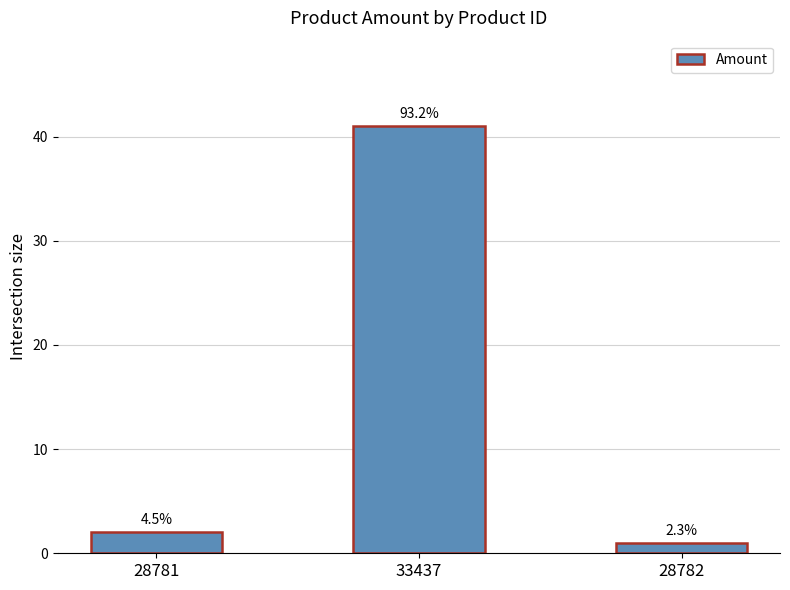

Rank the categories by value from highest to lowest.

33437, 28781, 28782